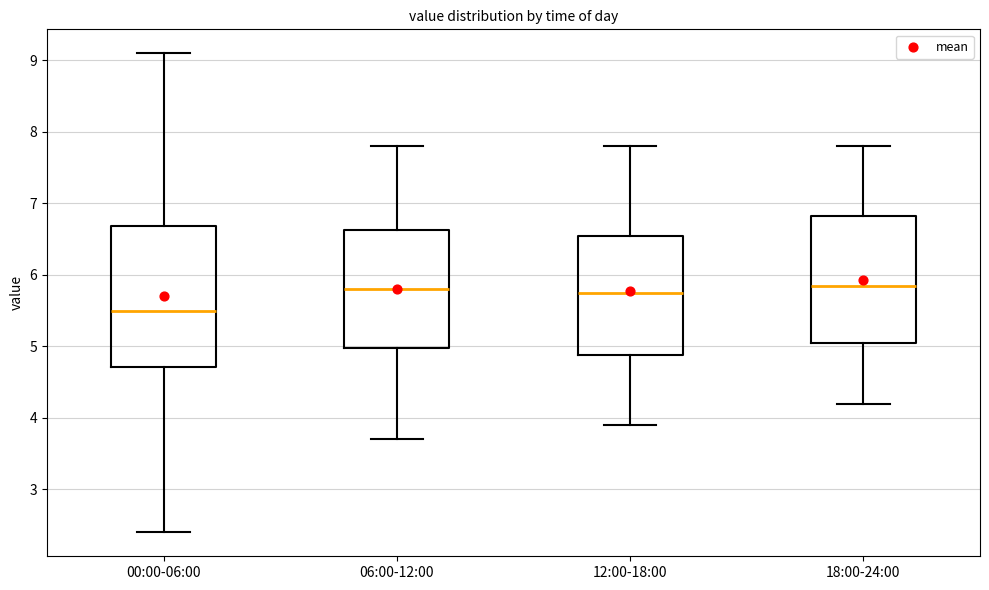

Reading left to right, transcribe this box plot: for each box, give where its median line is, the range the box spans, and where its two whiskers end, as read against the y-axis. The values are not printed on the chart, so give them approximately, as read against the axis.

00:00-06:00: median 5.5, box 4.7 to 6.7, whiskers 2.4 to 9.1
06:00-12:00: median 5.8, box 5.0 to 6.6, whiskers 3.7 to 7.8
12:00-18:00: median 5.8, box 4.9 to 6.6, whiskers 3.9 to 7.8
18:00-24:00: median 5.9, box 5.1 to 6.8, whiskers 4.2 to 7.8